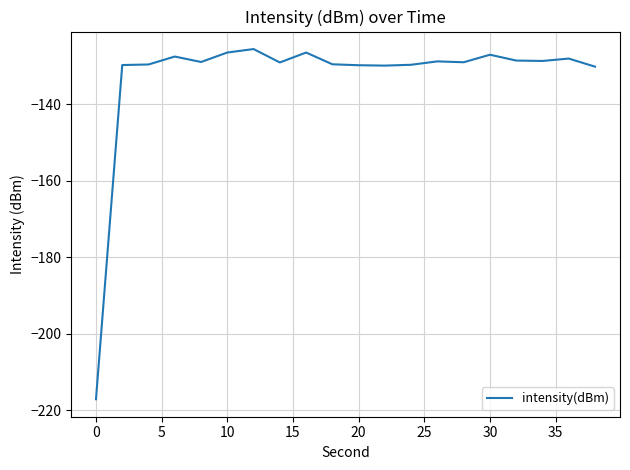

What is the difference between the maximum and minimum values?

91.5